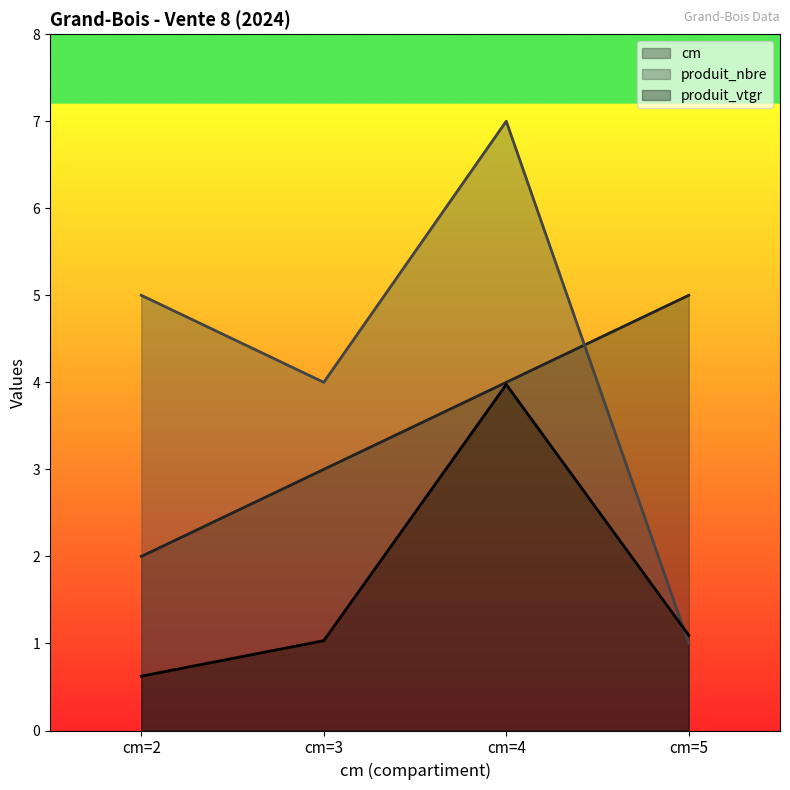

What is the sum of the produit_nbre values at cm=5 and cm=3?

5.0